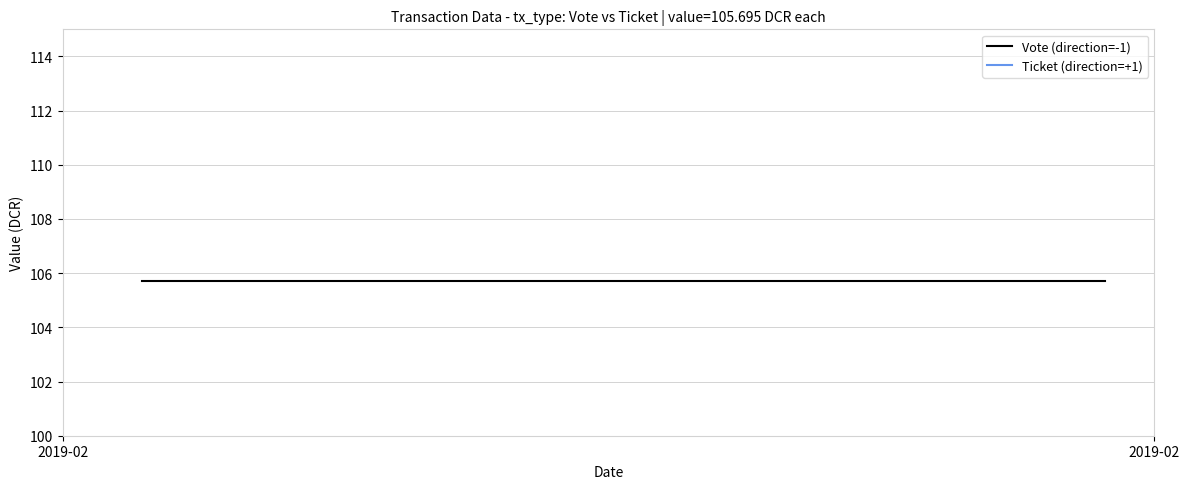

Is this an area chart (filled region under the line)?

No